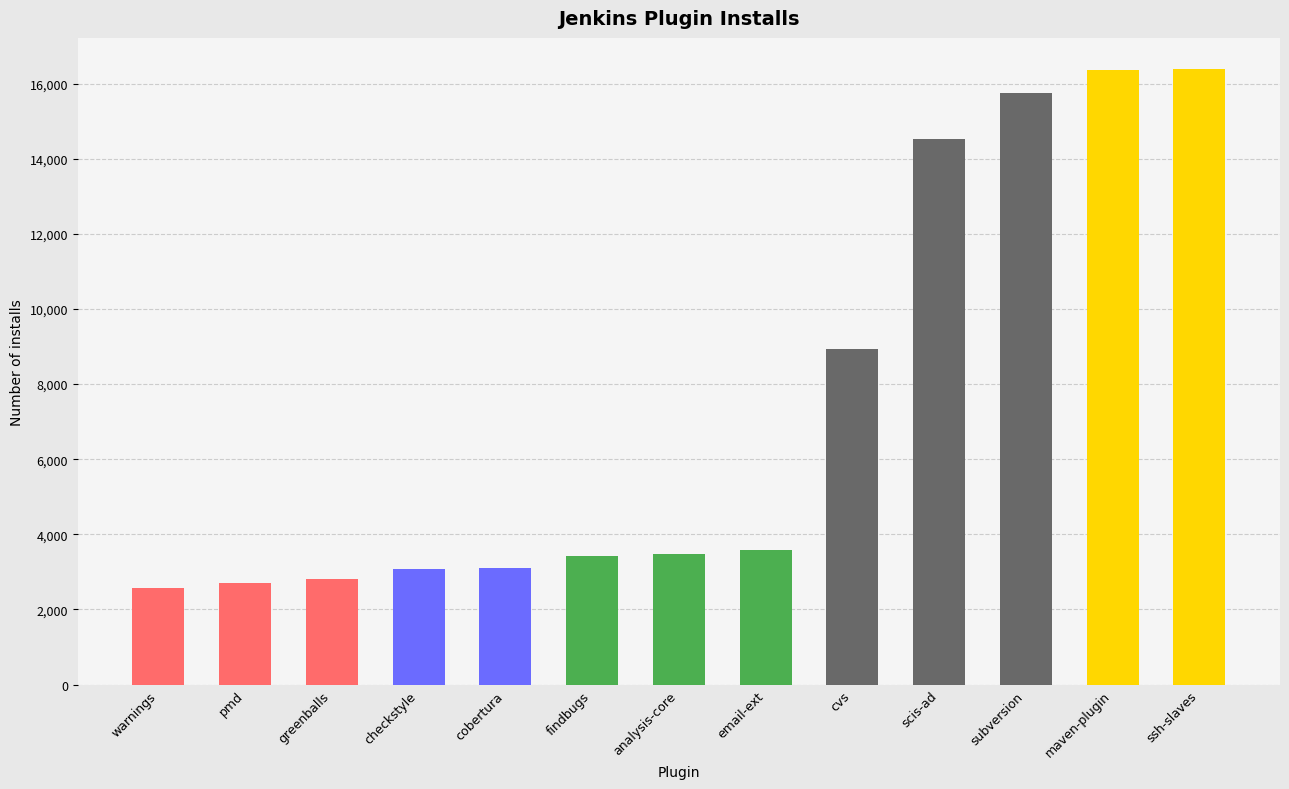

What is the difference between the second highest and second lowest values?

13662